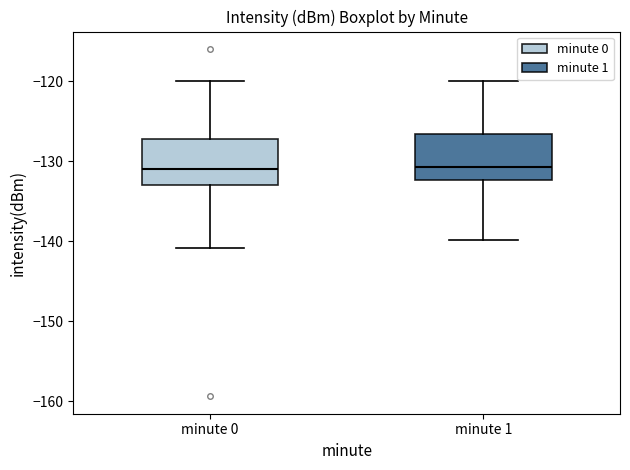

Reading left to right, transcribe this box plot: for each box, give where its median line is, the range the box spans, and where its two whiskers end, as read against the y-axis. The values are not printed on the chart, so give them approximately, as read against the axis.

minute 0: median -131, box -133 to -127, whiskers -141 to -120
minute 1: median -131, box -132 to -127, whiskers -140 to -120